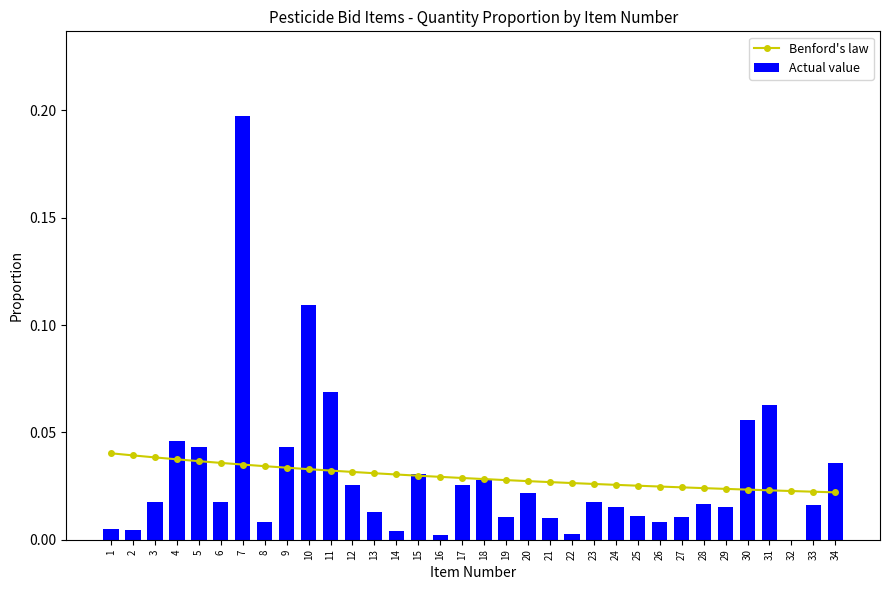

Are the bars horizontal?

No